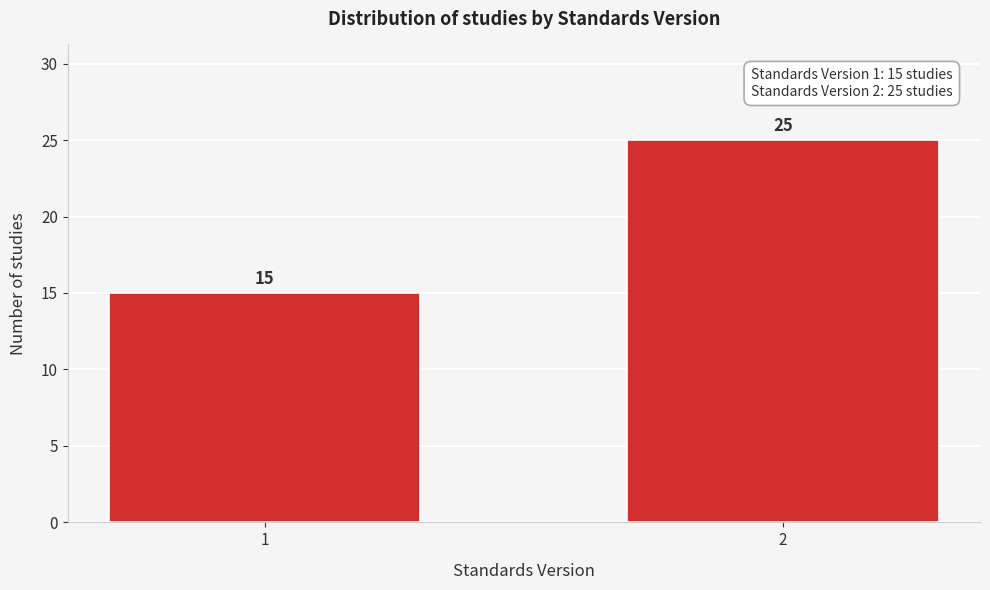

Reading left to right, what are all the values shown in this chart?

1=15	2=25